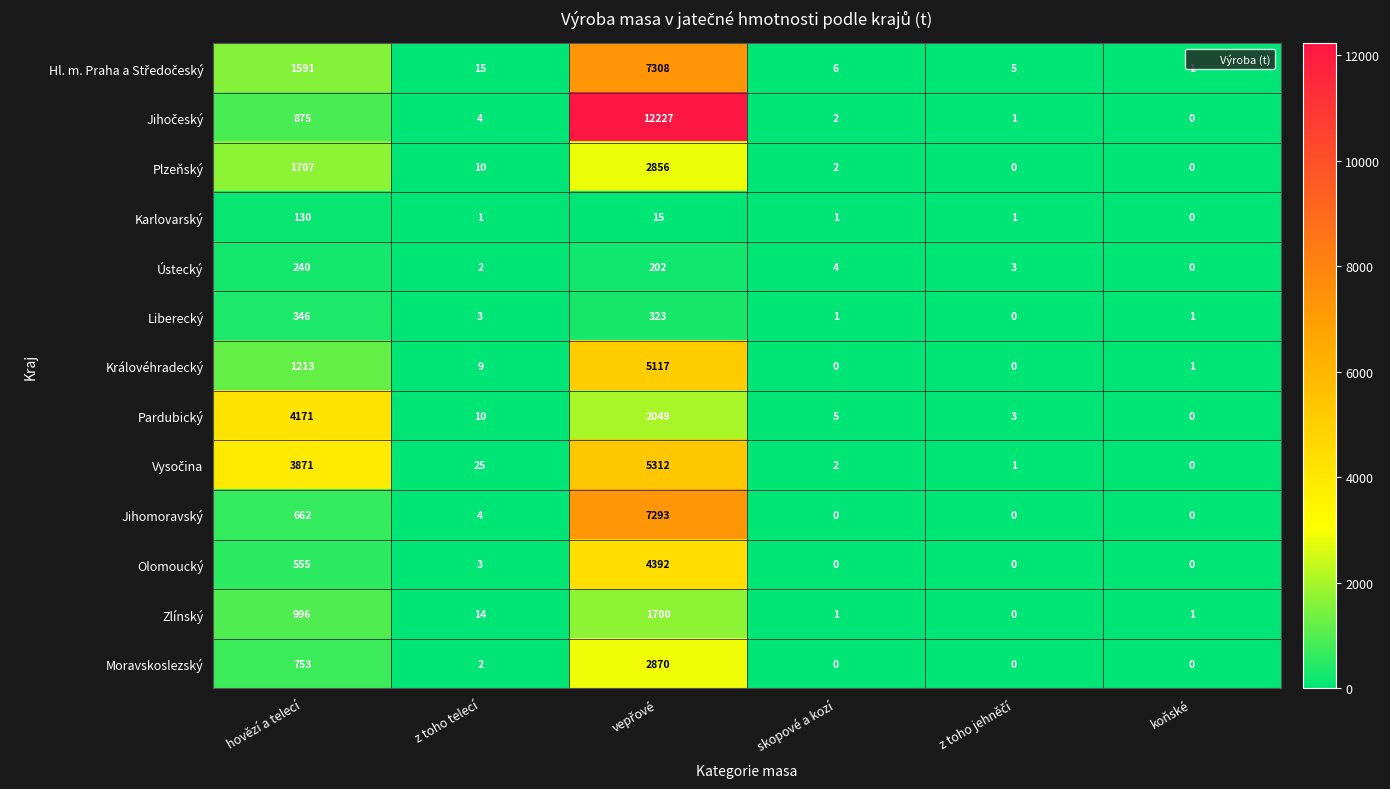

What is the average value of the Pardubický series?

1040